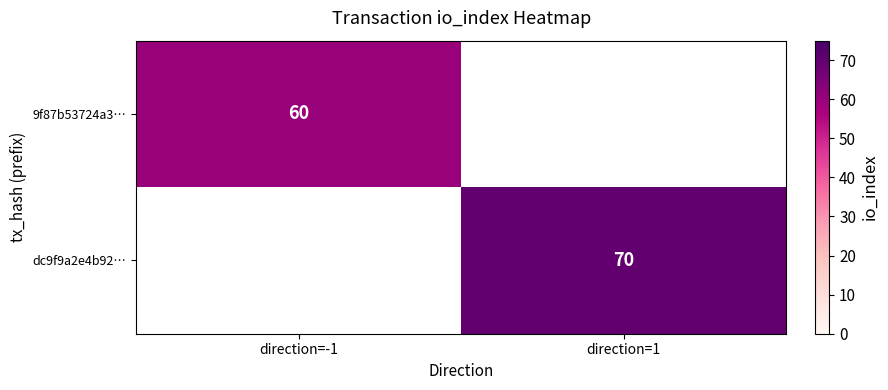

Which label corresponds to the largest value in the chart?

direction=1